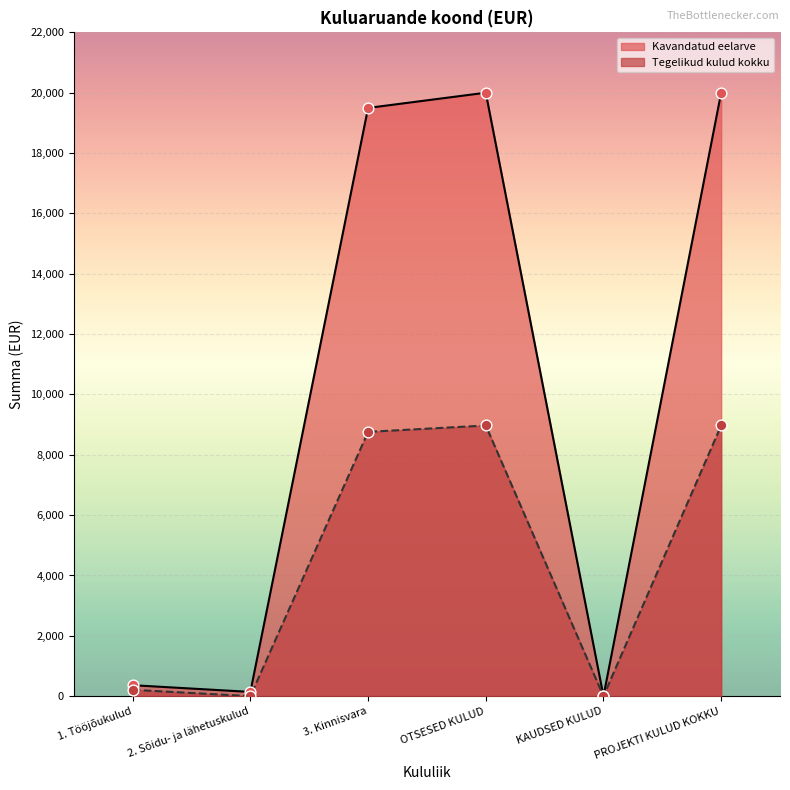

Which series has the largest total across all categories?

Kavandatud eelarve